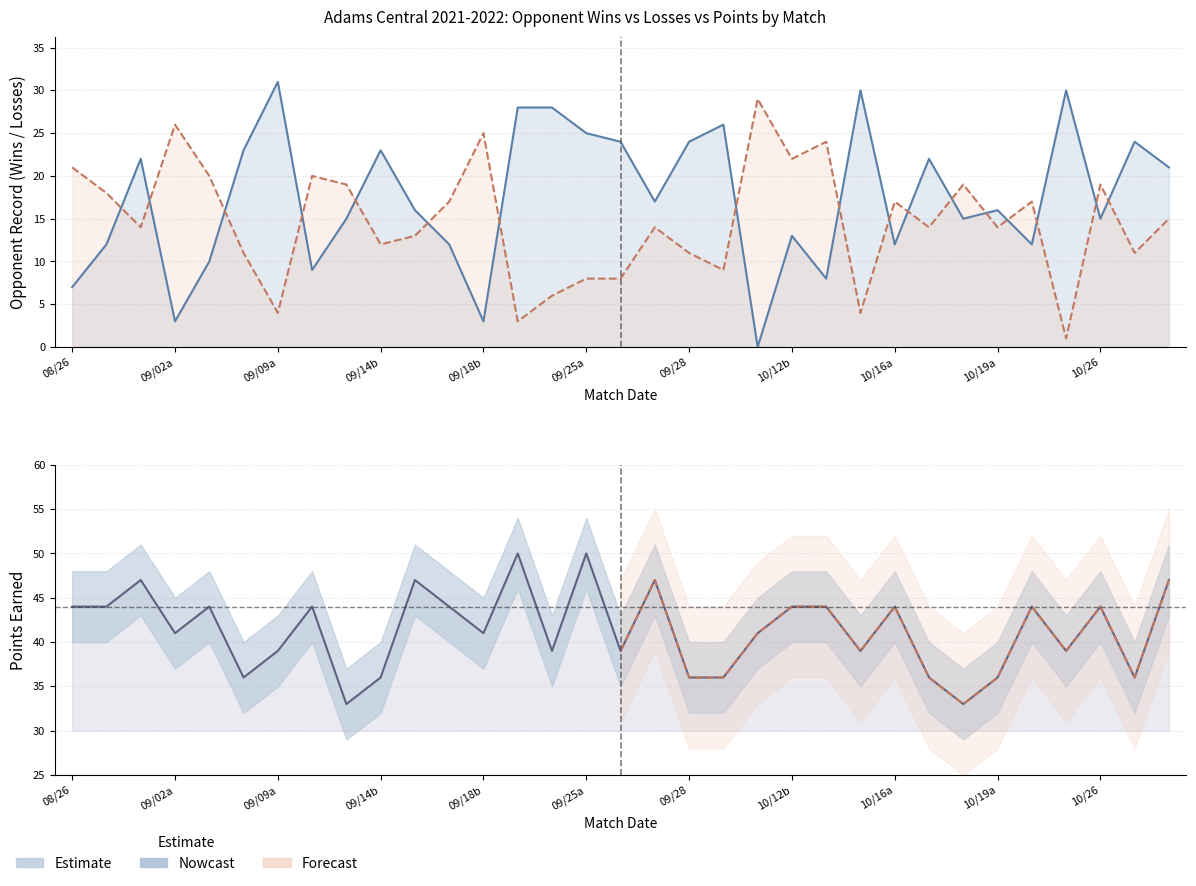

The losses series shows 11 at 10/26. True or false?

False